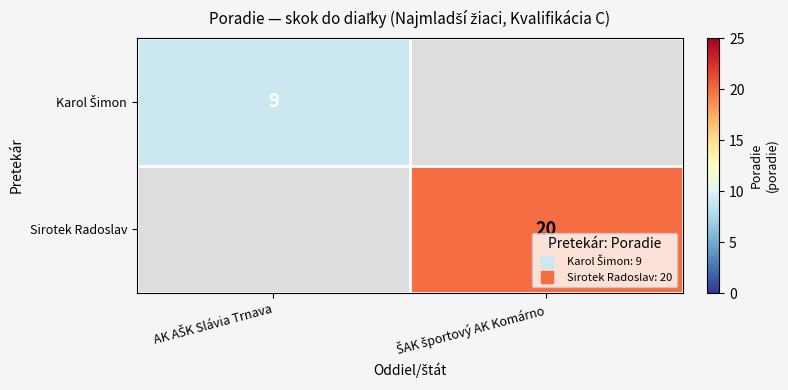

How many positive values does the Karol Šimon series have?

1